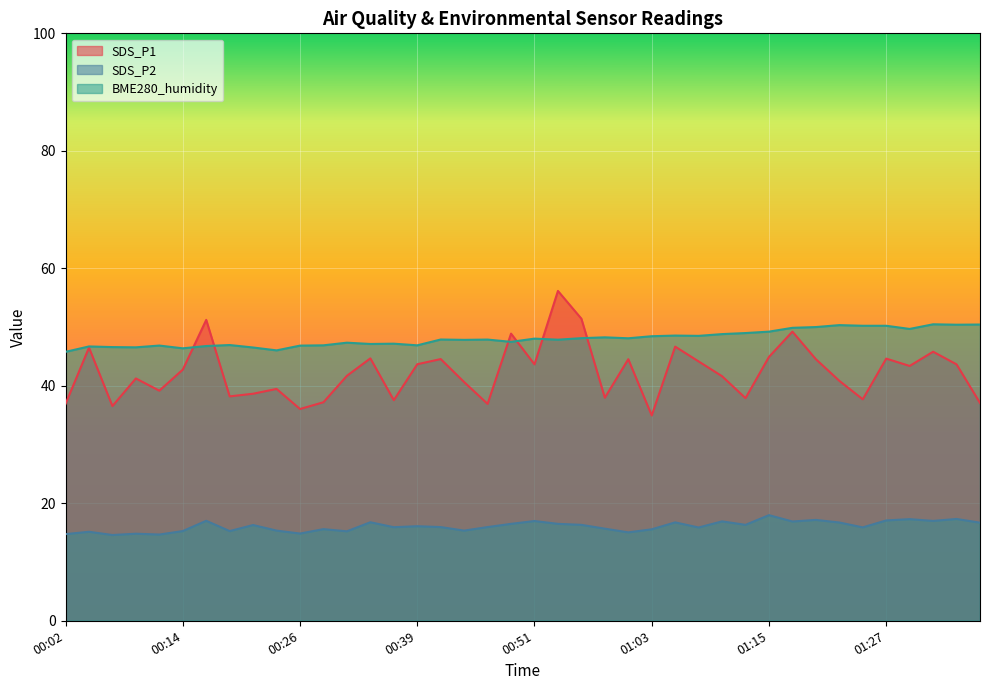

The value of SDS_P2 at 00:51 is 17.0. True or false?

True